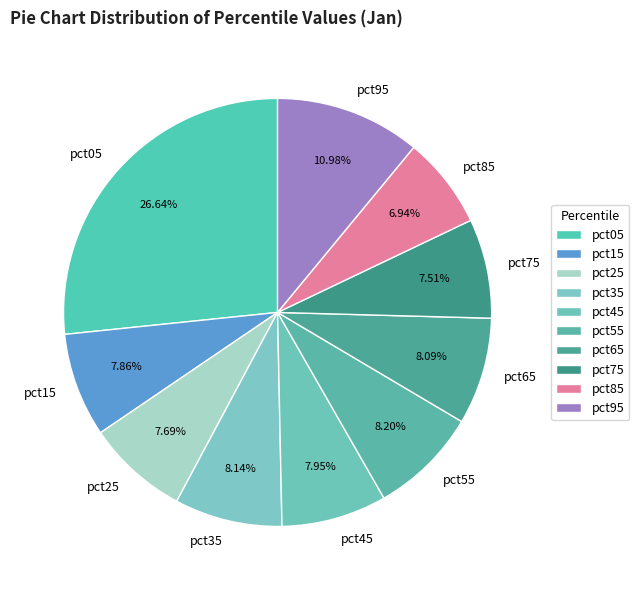

Which category has the biggest portion of the pie?

pct05